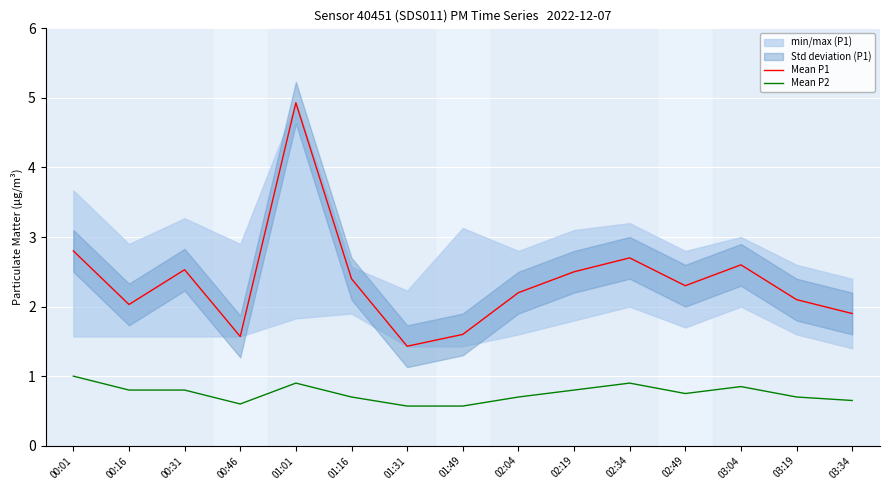

What is the highest value of the Mean P1 series?

4.9